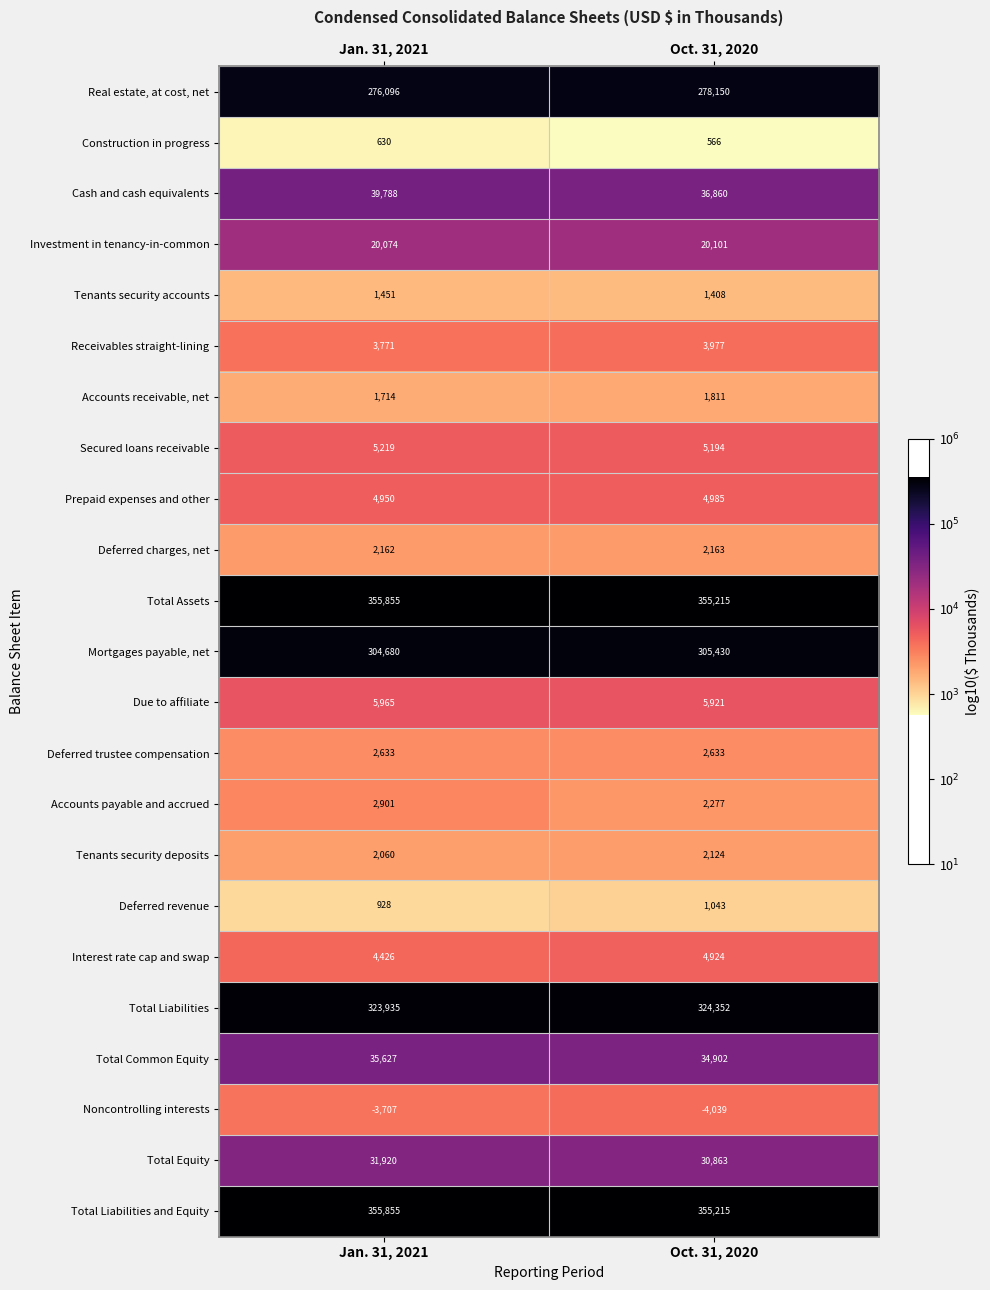

What is the total value across all series at Oct. 31, 2020?

1776075